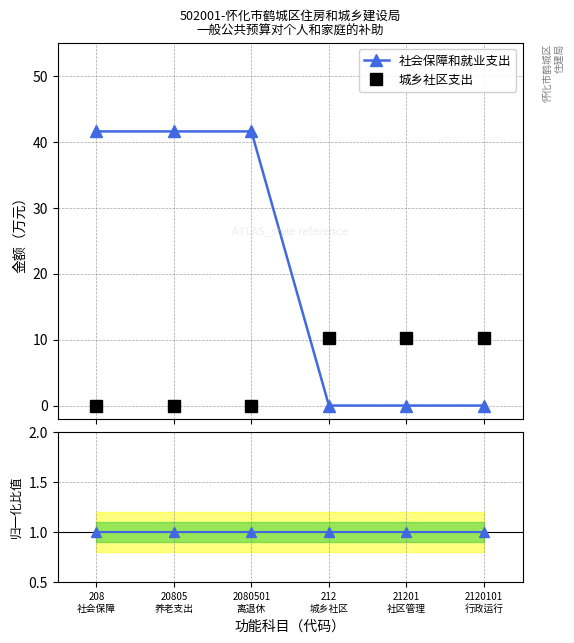

At which label is 社会保障和就业支出 closest to 20?

212
城乡社区